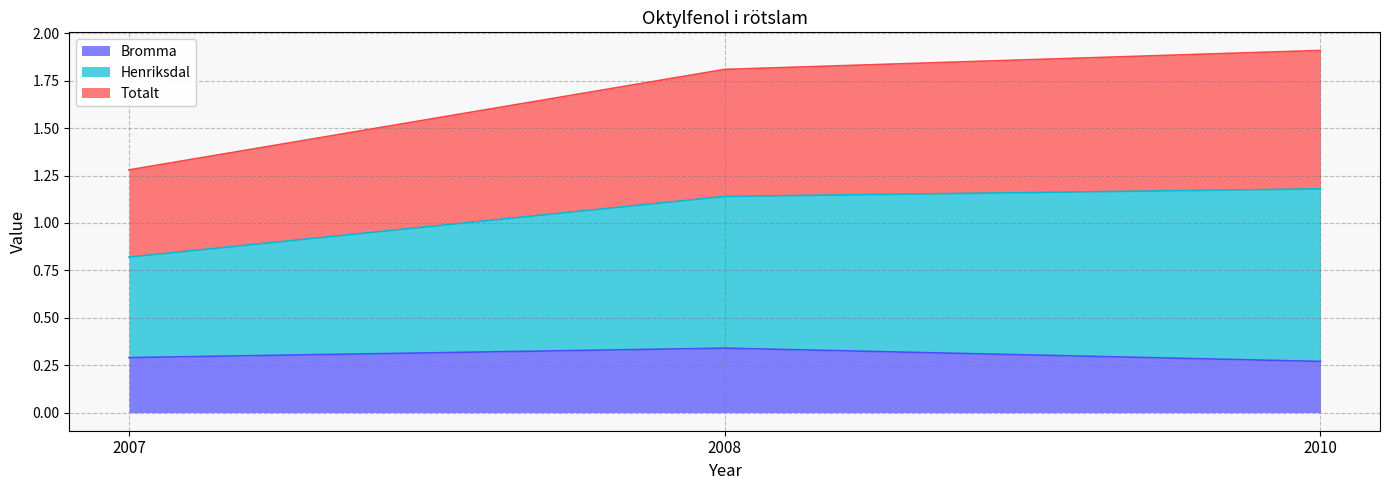

The Bromma series shows 0.2 at 2008. True or false?

False